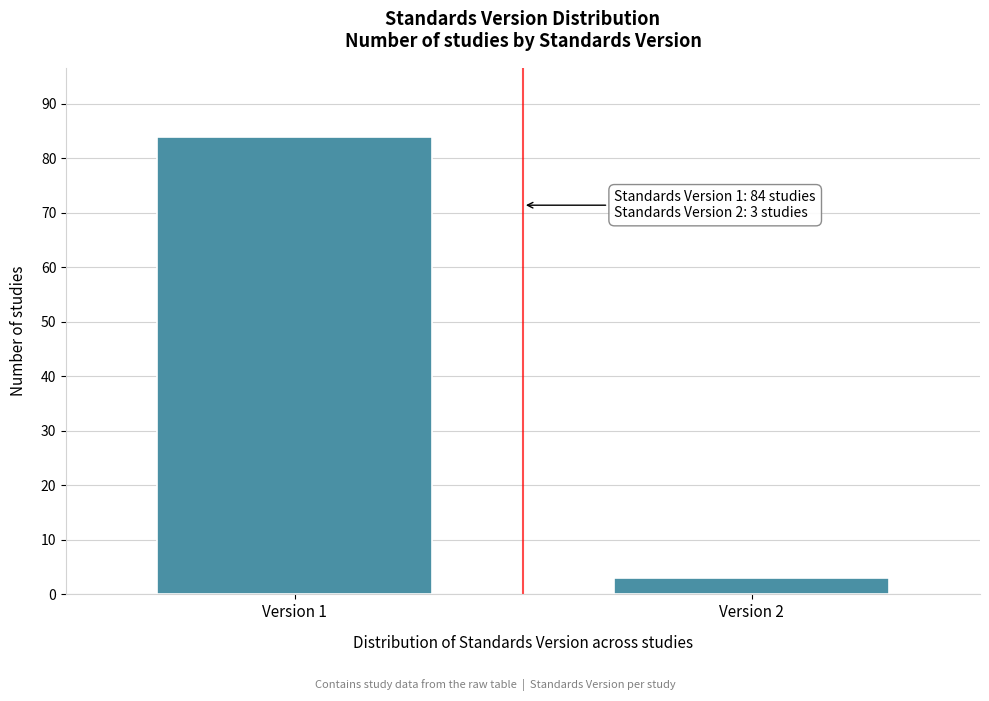

Reading right to left, transcribe all the data shown in this chart.

3	84